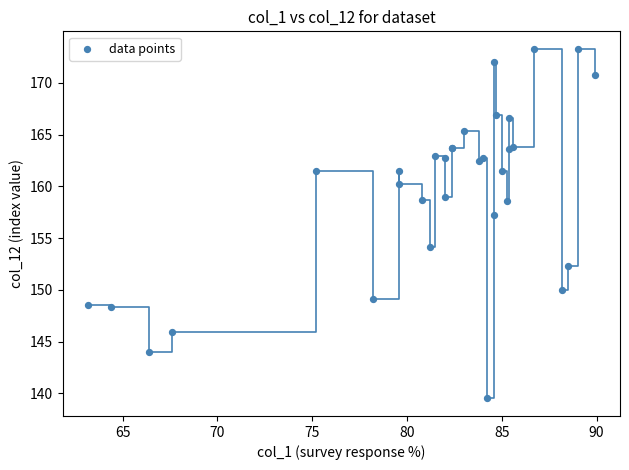

What Y value in the scatter plot is closest to 156?

157.2